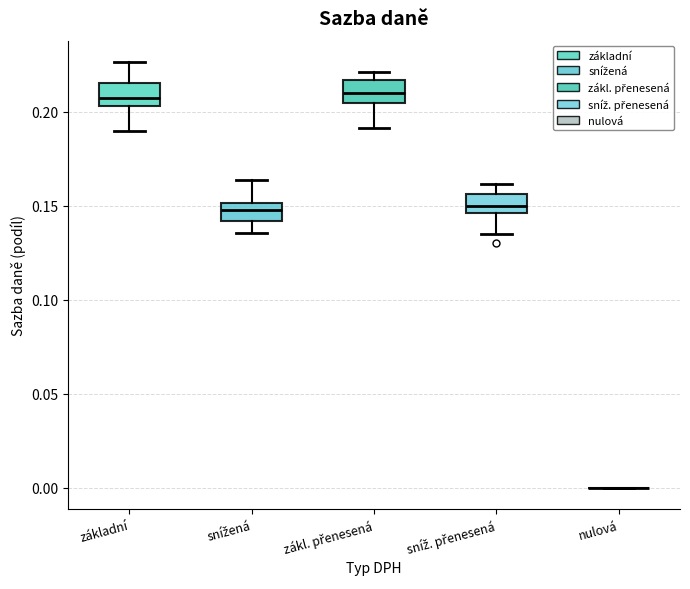

Where is the upper edge of the box for základní on the y-axis? The values are not printed on the chart, so give them approximately, as read against the axis.

0.215